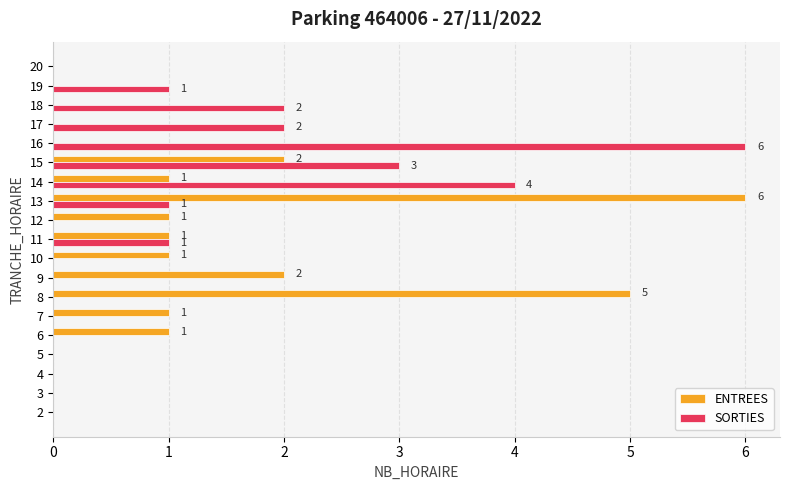

Is the value of SORTIES at 14 greater than the value of ENTREES at 4?

Yes